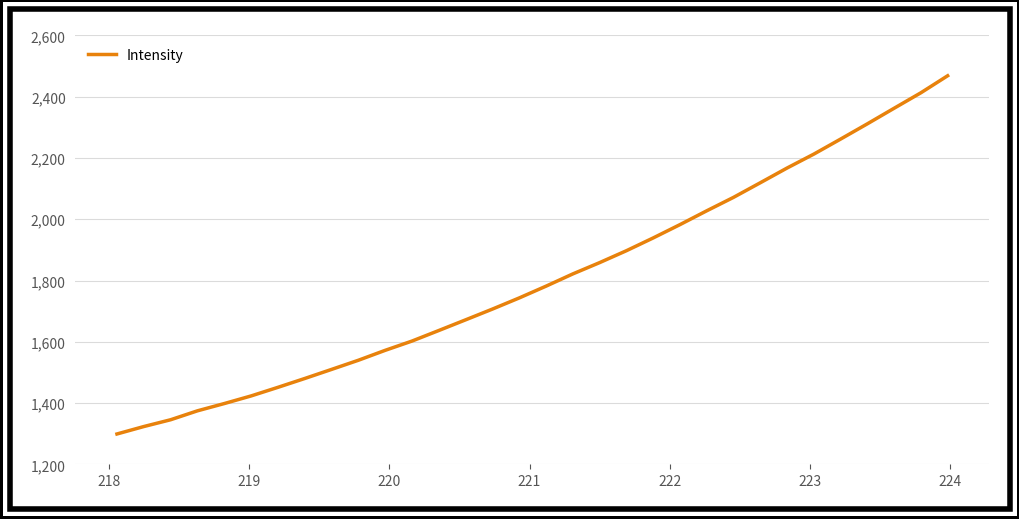

What is the minimum value shown in the chart?

1299.4